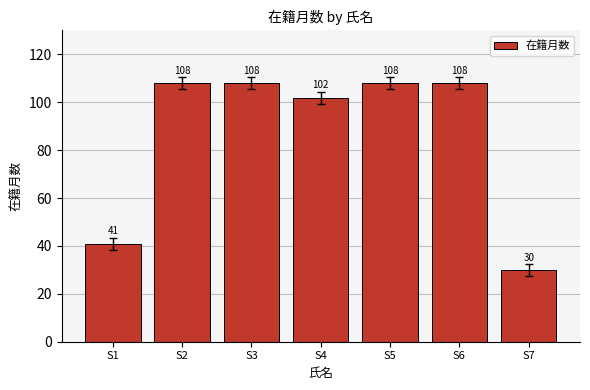

Are the bars horizontal?

No